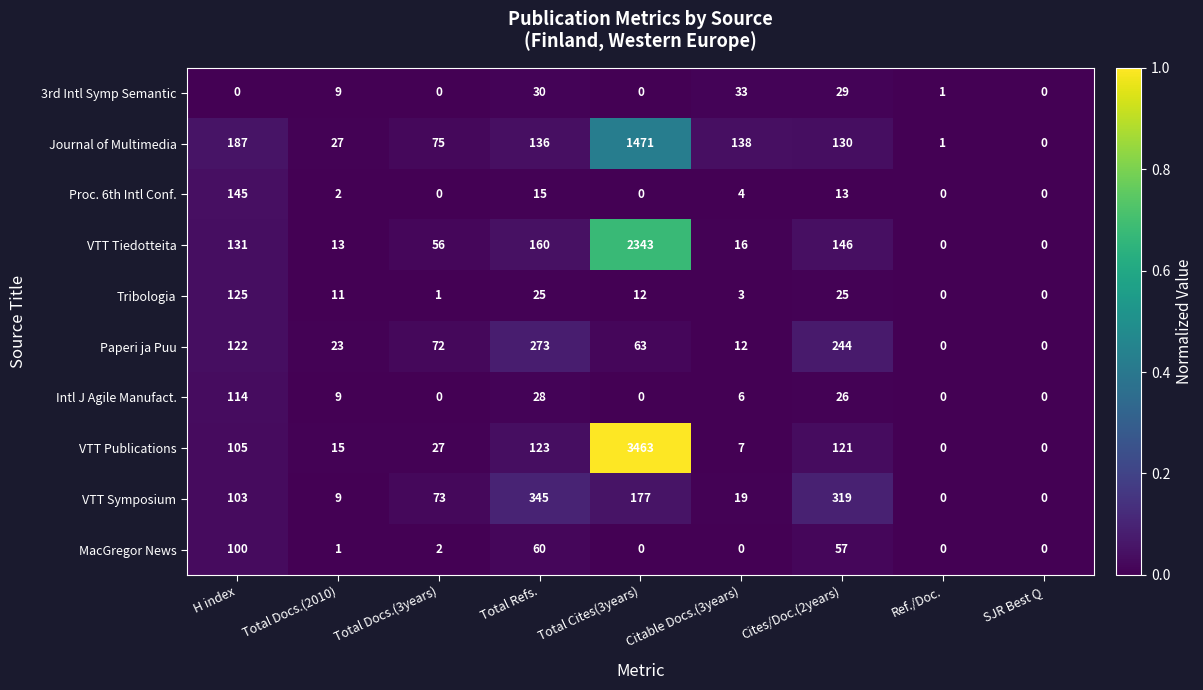

Rank the series by their maximum value, from highest to lowest.

VTT Publications, VTT Tiedotteita, Journal of Multimedia, VTT Symposium, Paperi ja Puu, Proc. 6th Intl Conf., Tribologia, Intl J Agile Manufact., MacGregor News, 3rd Intl Symp Semantic